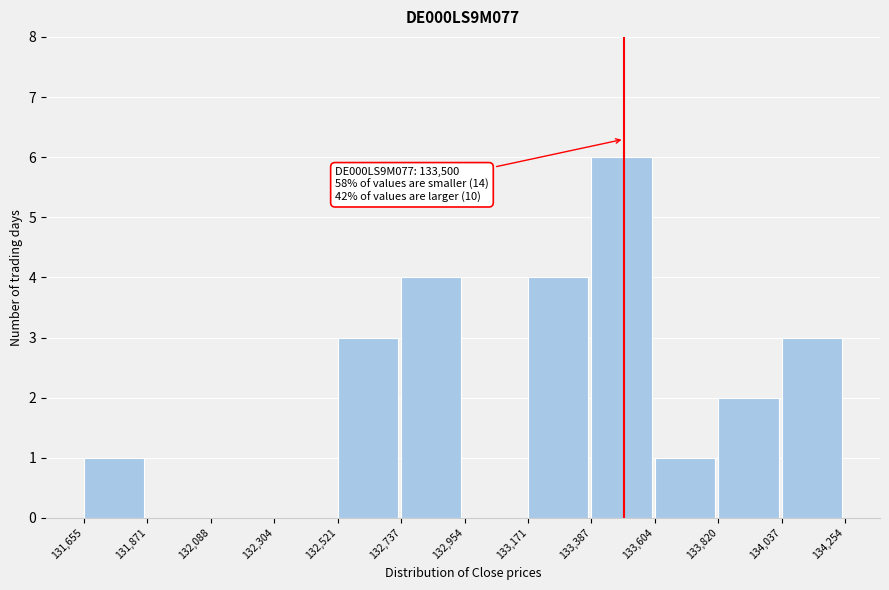

Which range on the x-axis has the tallest bar?

133,387 to 133,604